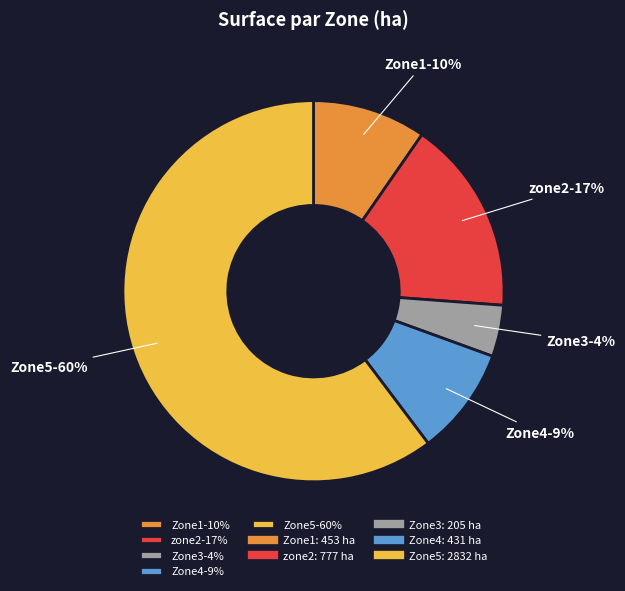

Is it true that zone2 is 17% of the pie?

True